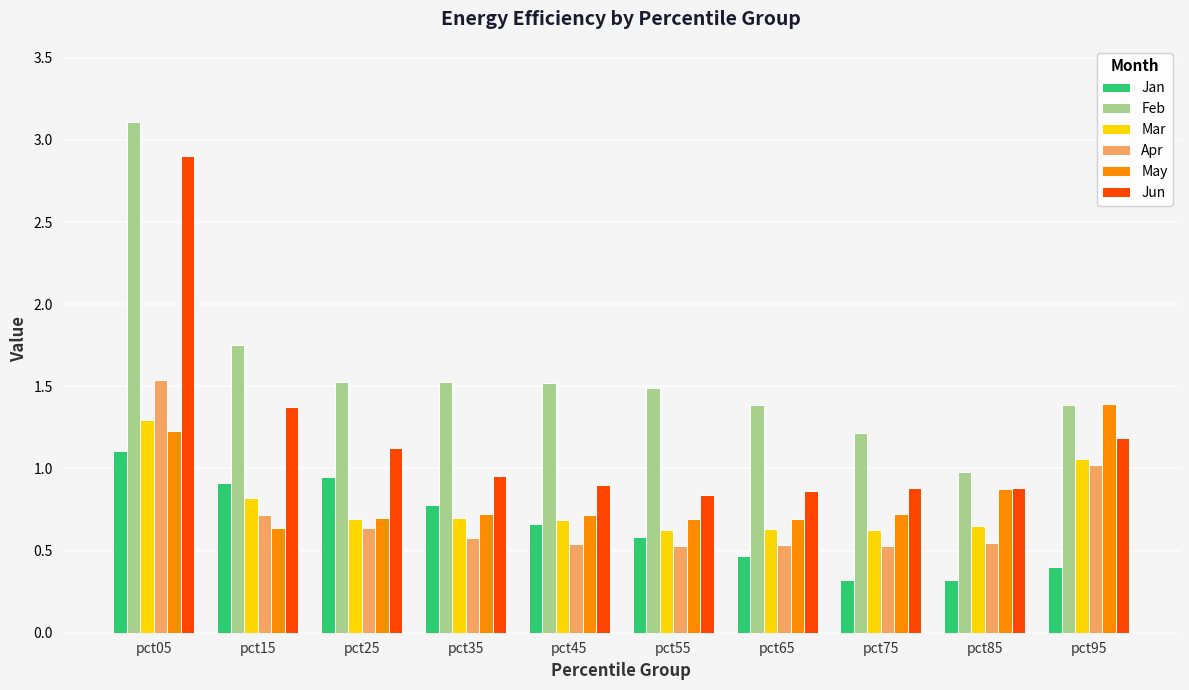

How many data points does each series have?

10